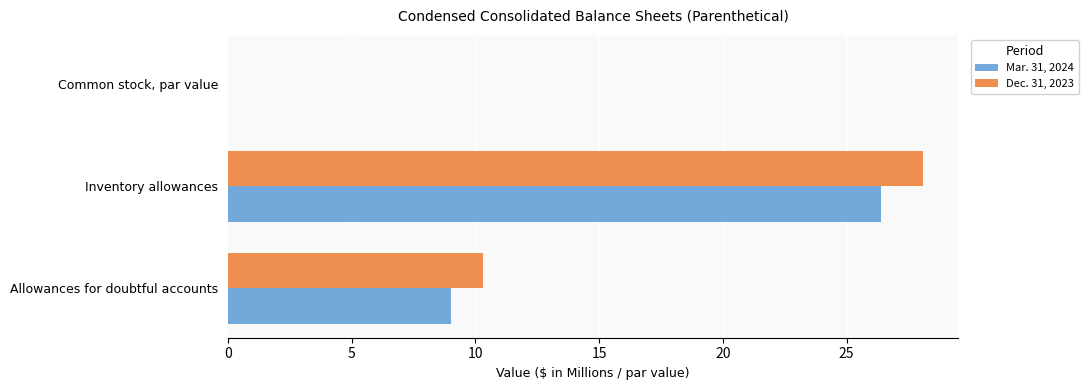

What is the highest value of the Mar. 31, 2024 series?

26.4